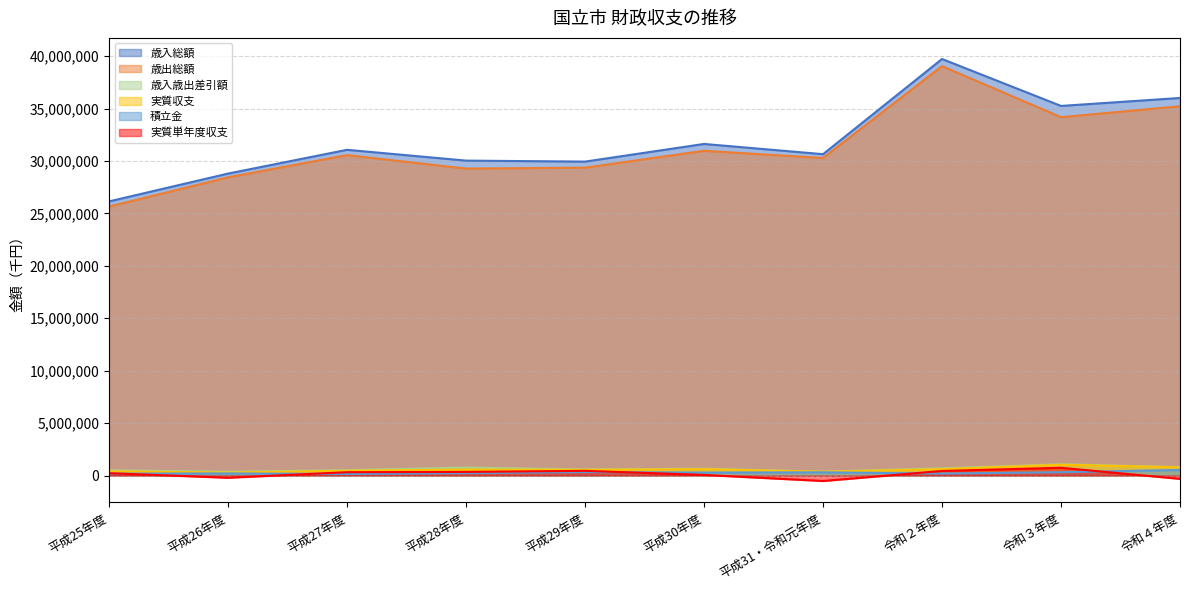

Which series changed the most between 平成28年度 and 平成31・令和元年度?

歳出総額